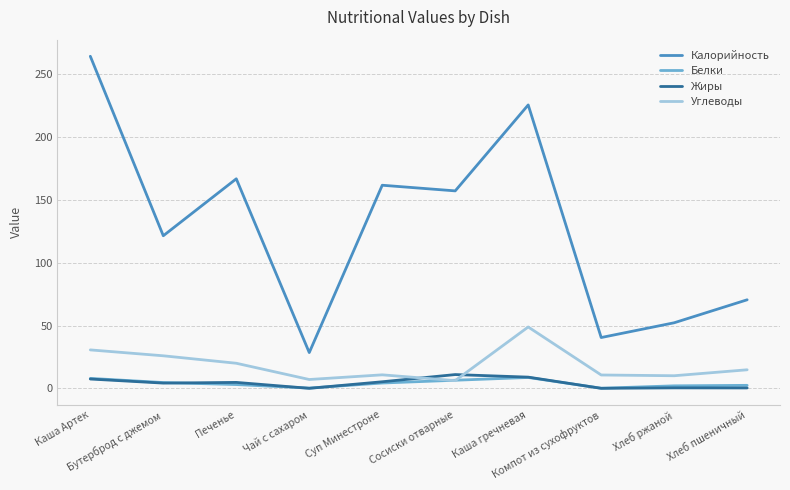

Is it true that Углеводы equals 20.0 at Печенье?

True